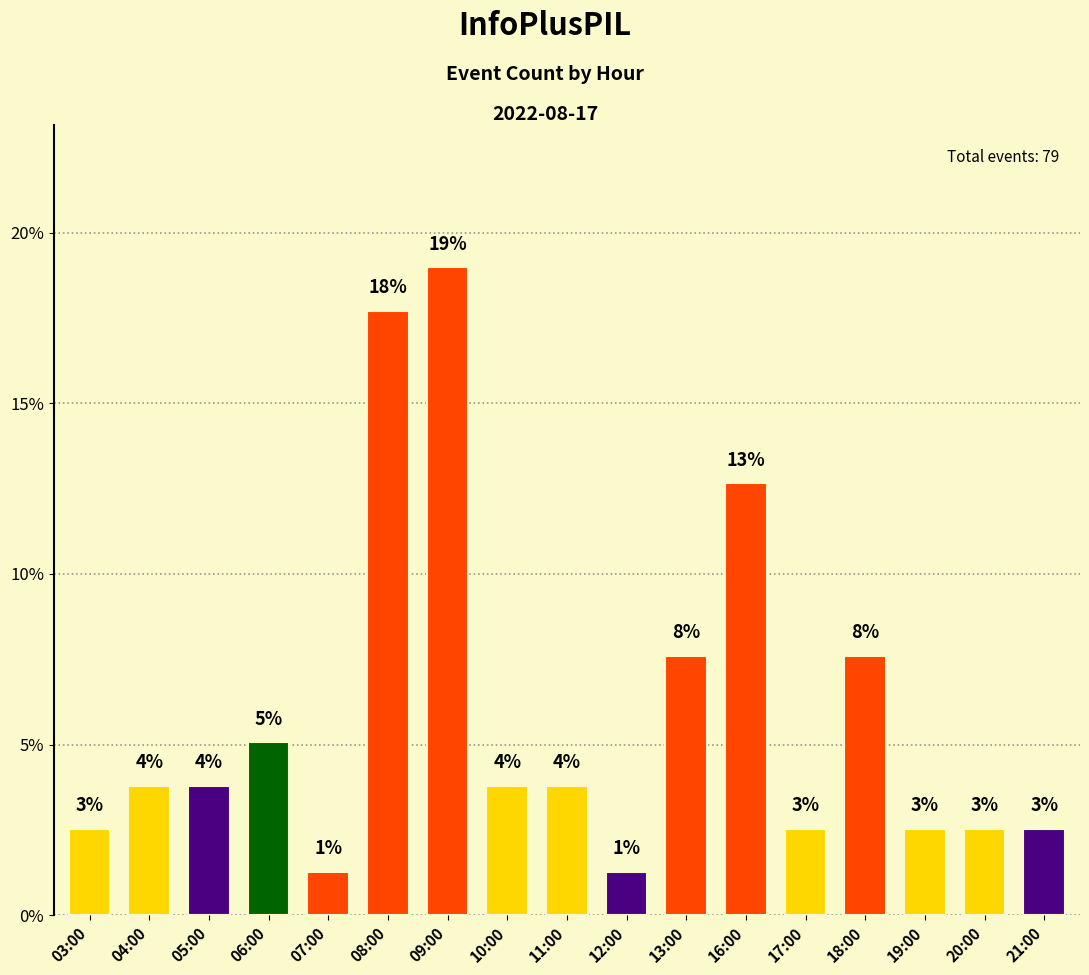

The chart shows a value of 17.7 at 08:00. True or false?

True